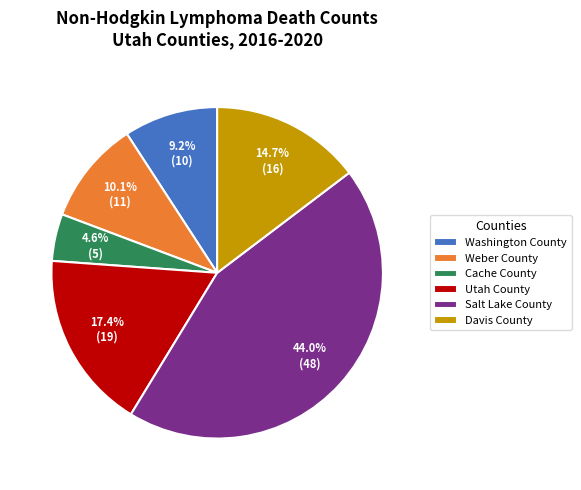

Which slice is the smallest?

Cache County